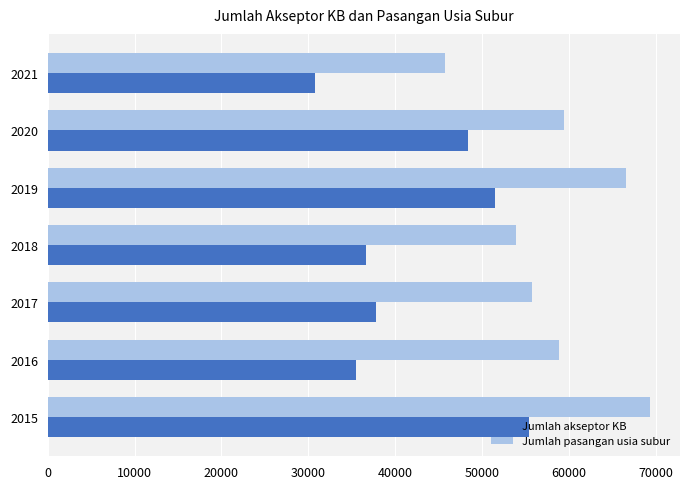

Which series has the widest spread of values?

Jumlah akseptor KB